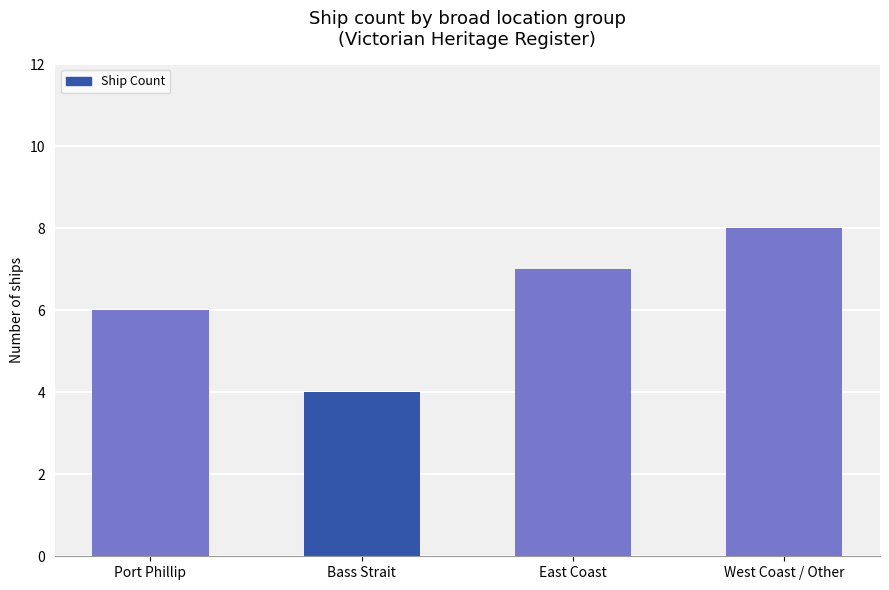

Which has a higher value, Port Phillip or Bass Strait?

Port Phillip